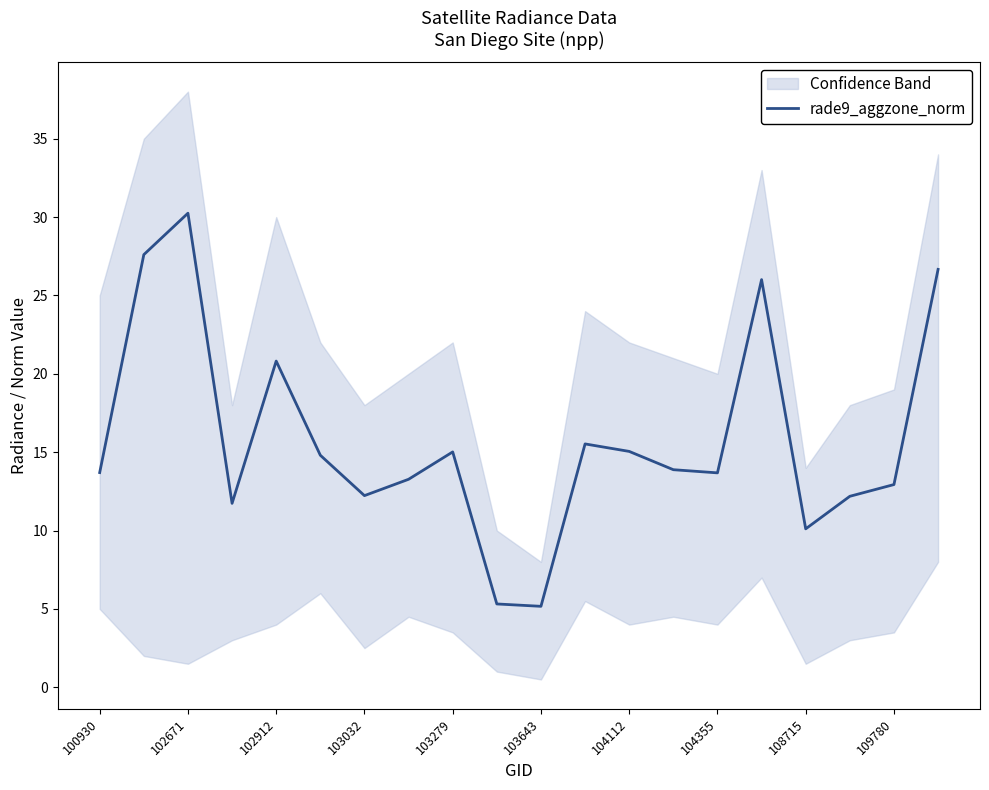

What is the lowest value of the rade9_aggzone_norm series?

5.2